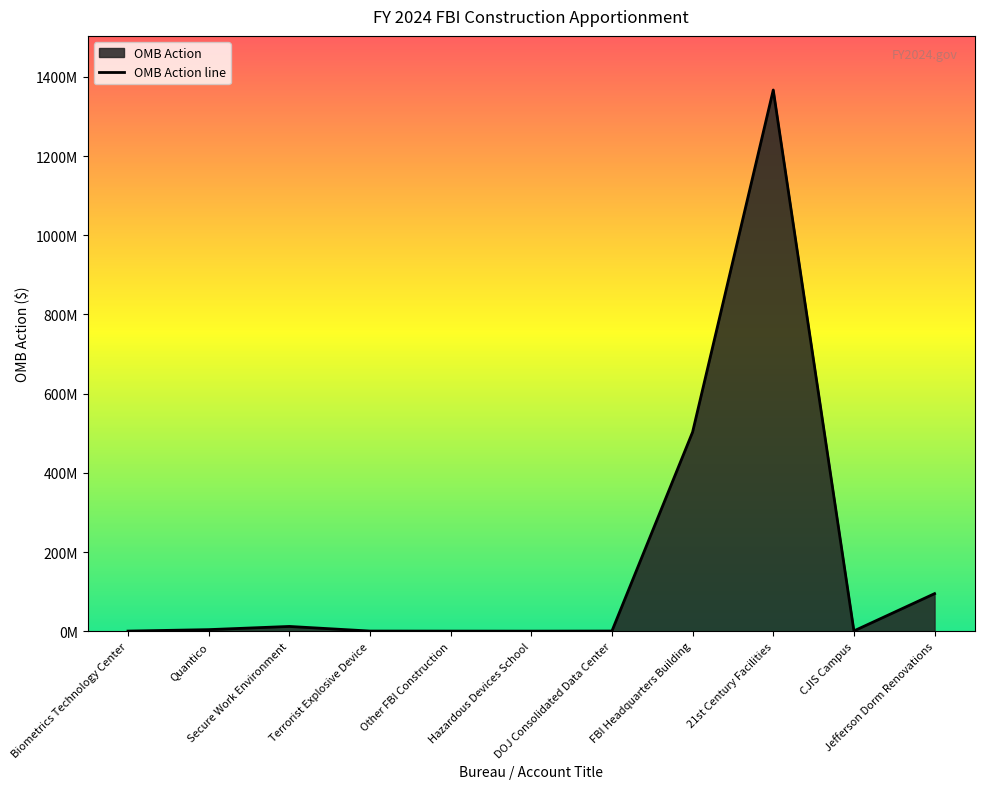

How many points are higher than both their immediate neighbors (excluding endpoints)?

2